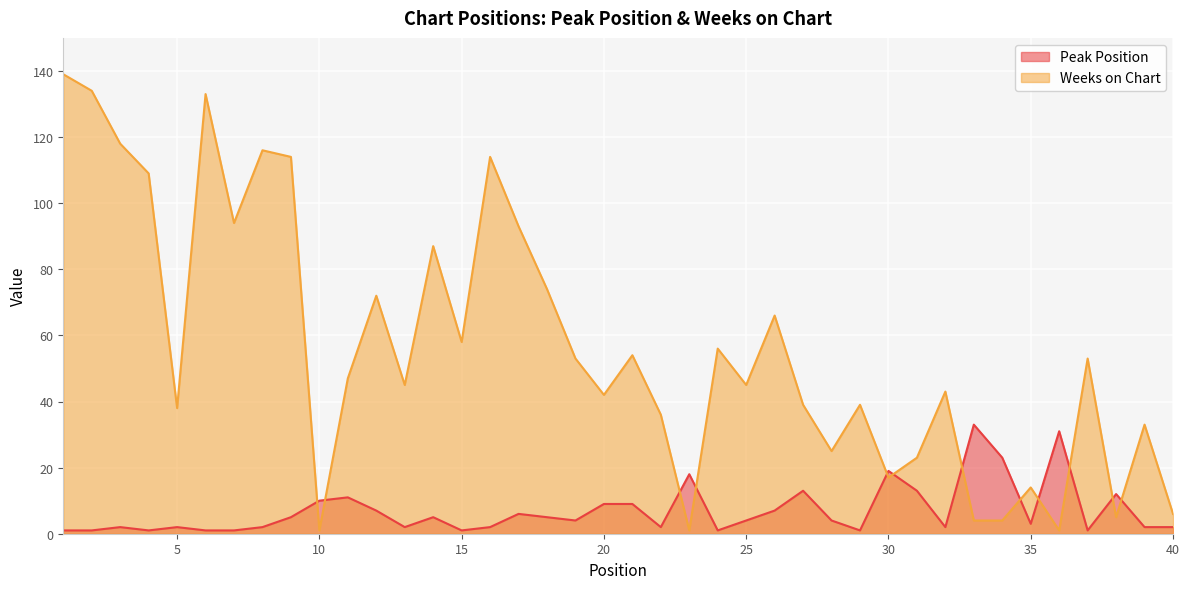

How many values in the Peak Position series exceed 4?

18